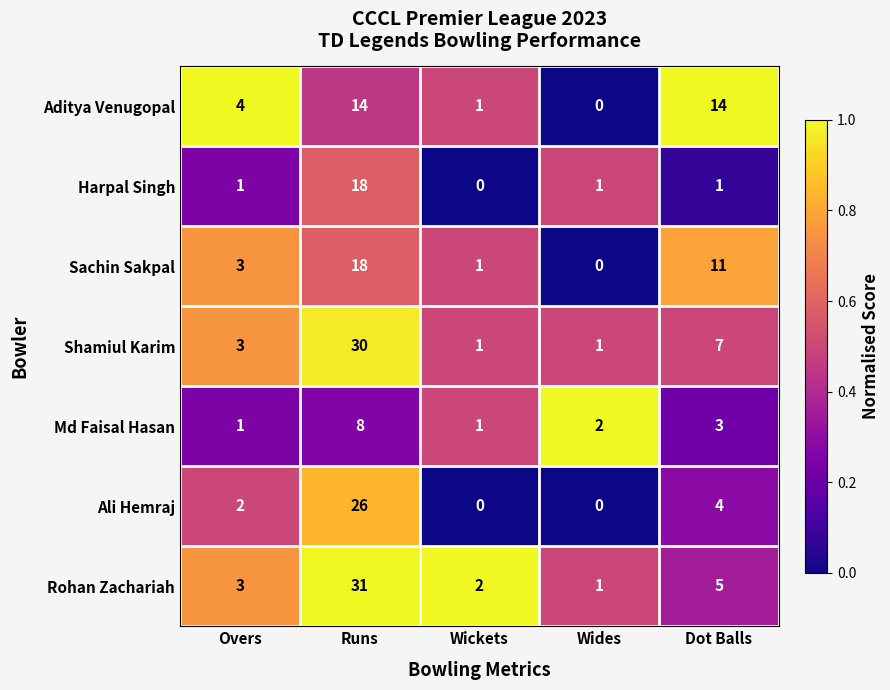

What is the difference between the maximum and second lowest values in the Rohan Zachariah series?

29